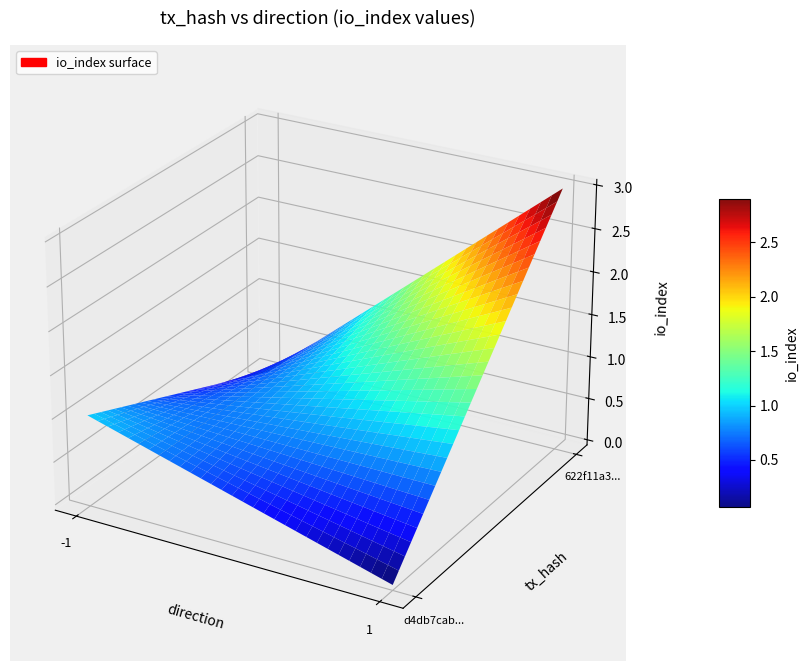

The d4db7cab4f01915f4cbec78f6ead5ec9bd8664a series shows 0 at 1. True or false?

False